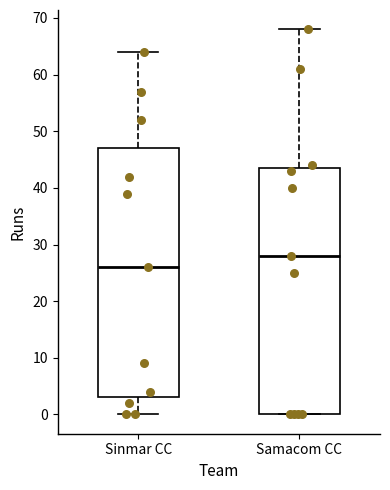

Reading left to right, transcribe this box plot: for each box, give where its median line is, the range the box spans, and where its two whiskers end, as read against the y-axis. The values are not printed on the chart, so give them approximately, as read against the axis.

Sinmar CC: median 26, box 3 to 47, whiskers 0 to 64
Samacom CC: median 28, box 0 to 44, whiskers 0 to 68